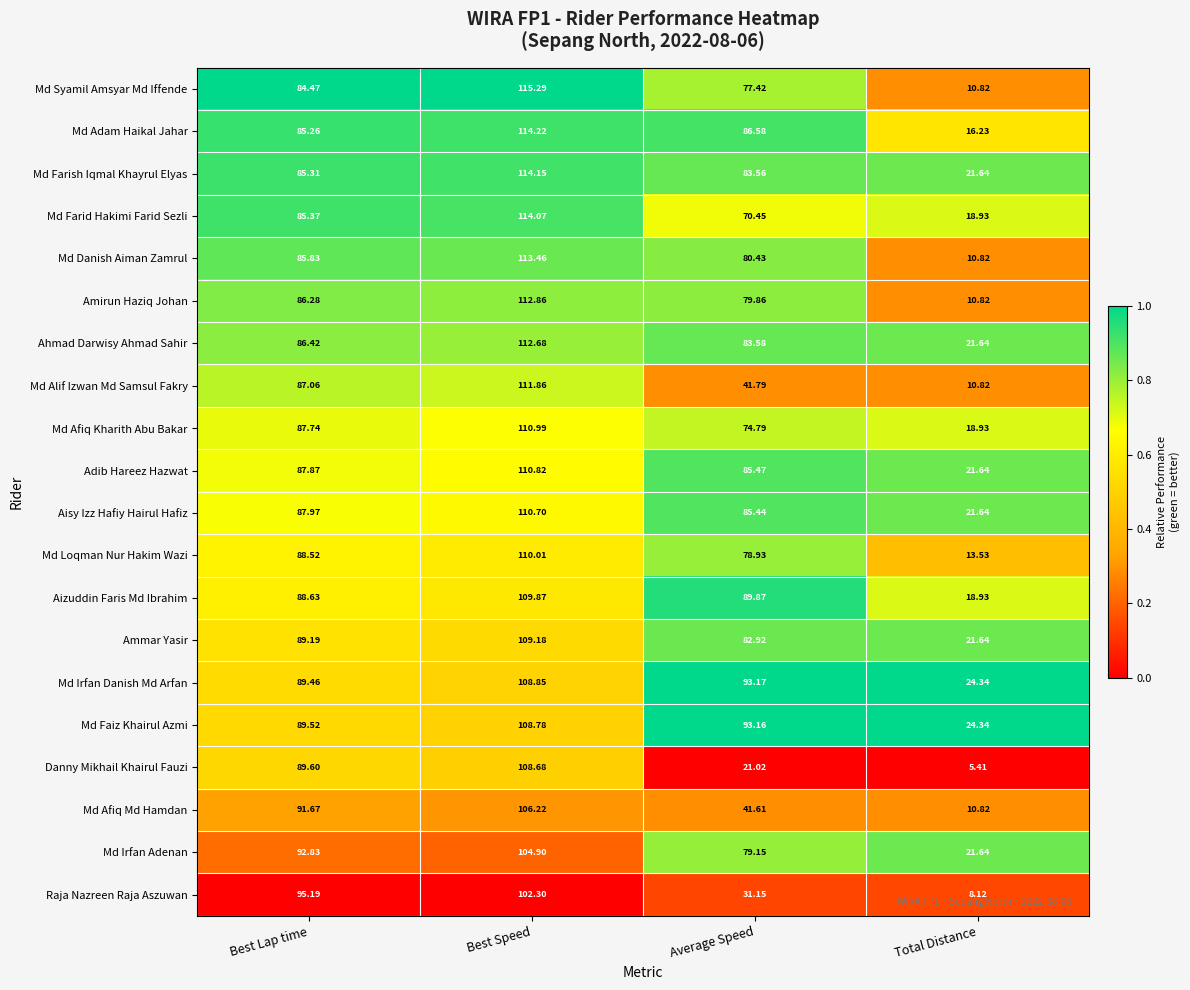

At which label is Md Faiz Khairul Azmi closest to 66?

Best Lap time